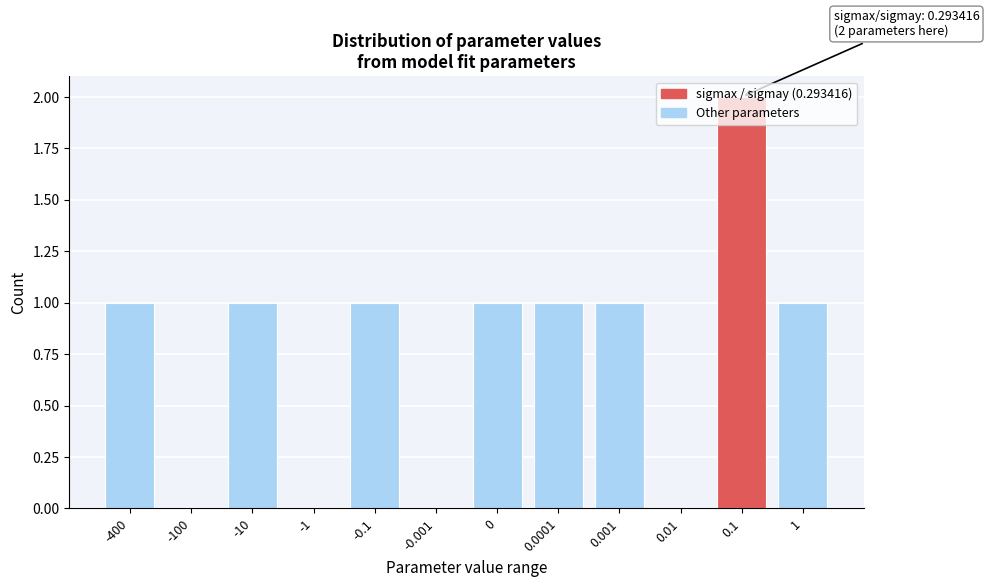

What is the ratio of the value at 0.001 to the value at -10?

1.0